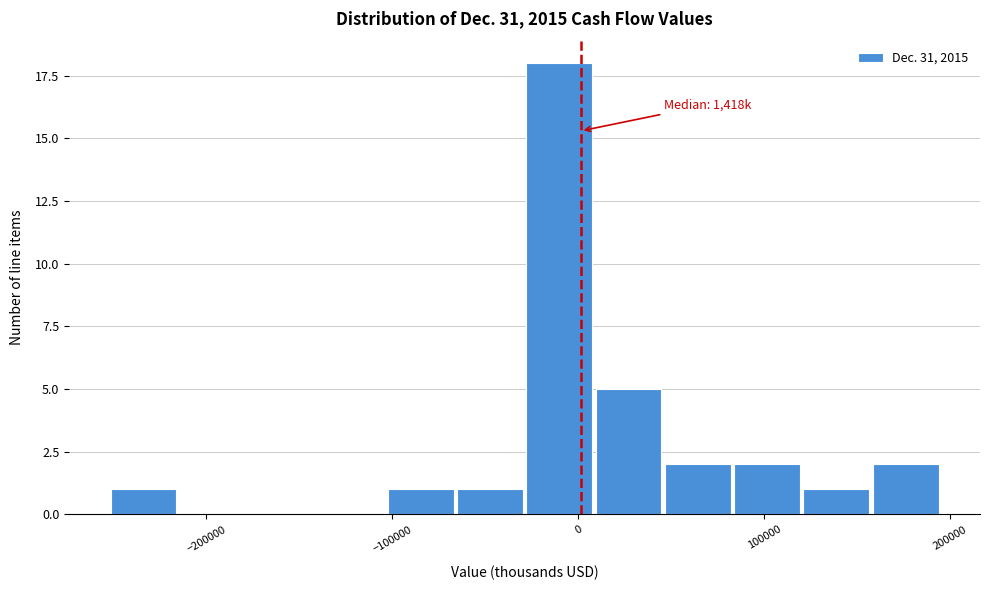

Read against the x-axis, roughly where is the centre of the tallest bar?

-10000